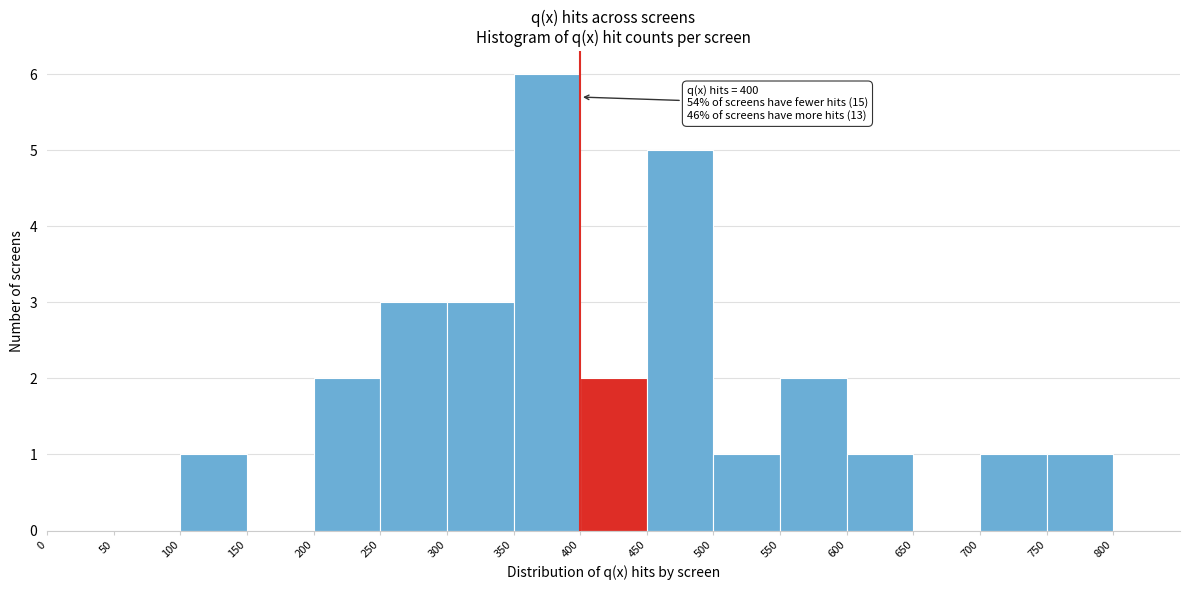

Over which range of the x-axis is the bar tallest?

350 to 400